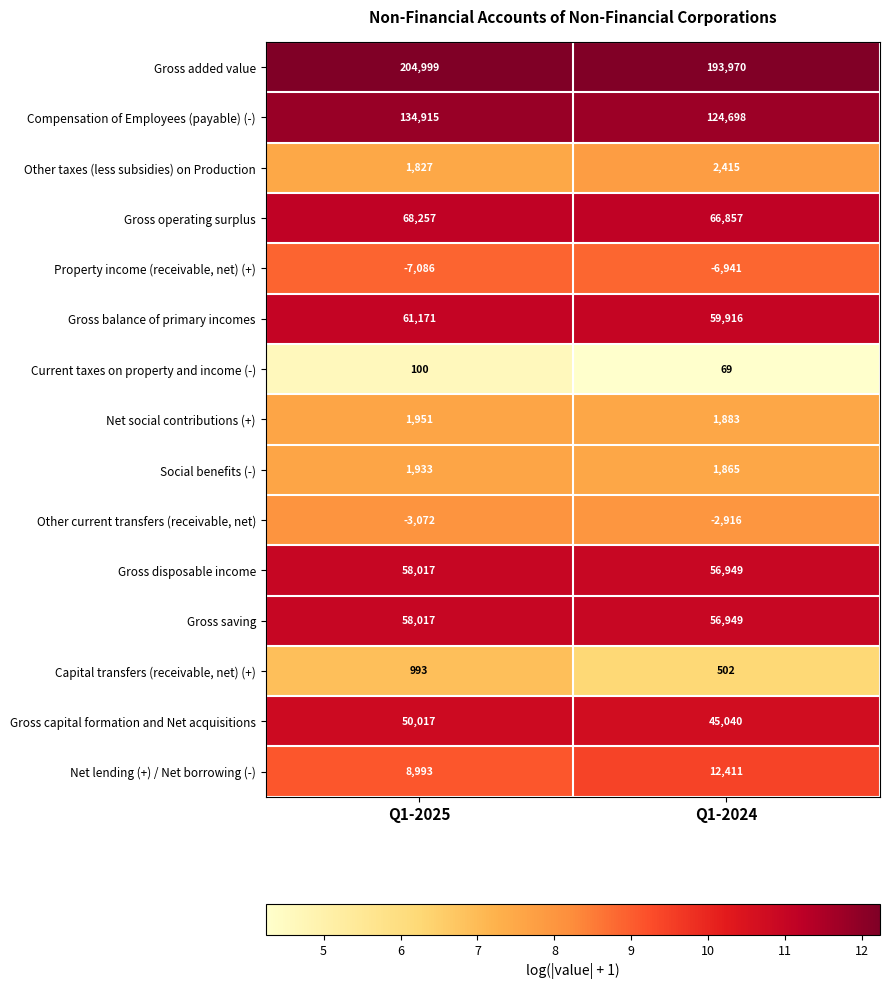

How many series are shown in this chart?

15